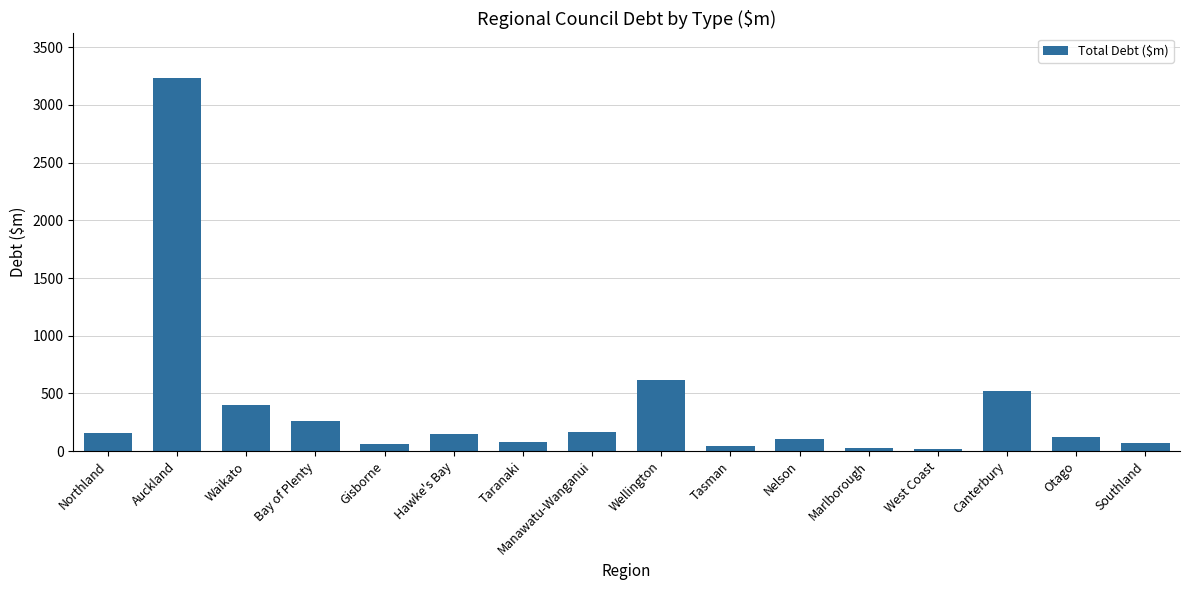

What is the label of the 7th bar from the right?

Tasman